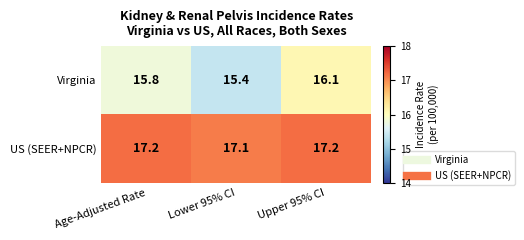

Is it true that US (SEER+NPCR) equals 11.3 at Upper 95% CI?

False